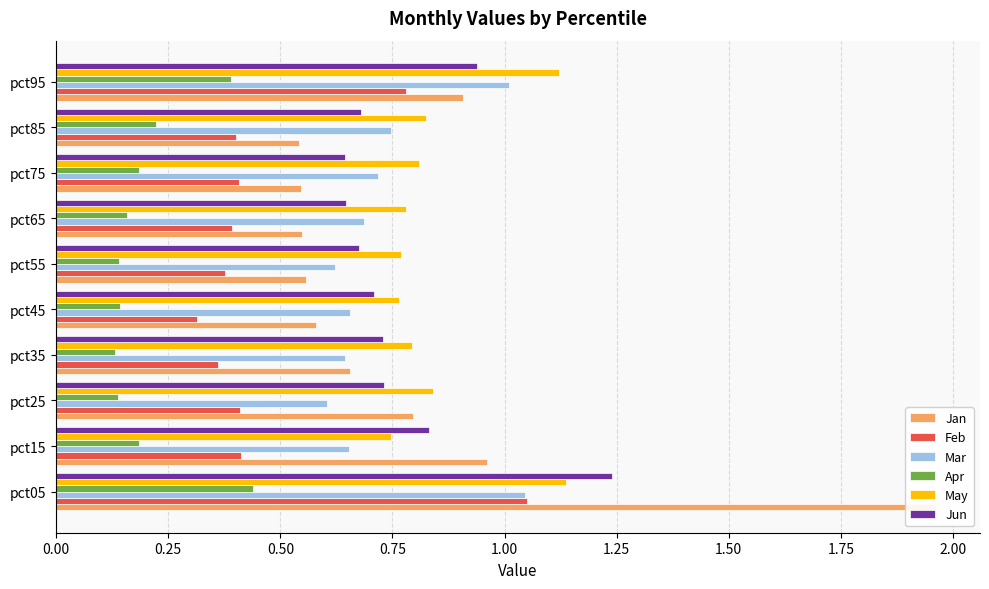

Which series has the largest total across all categories?

May